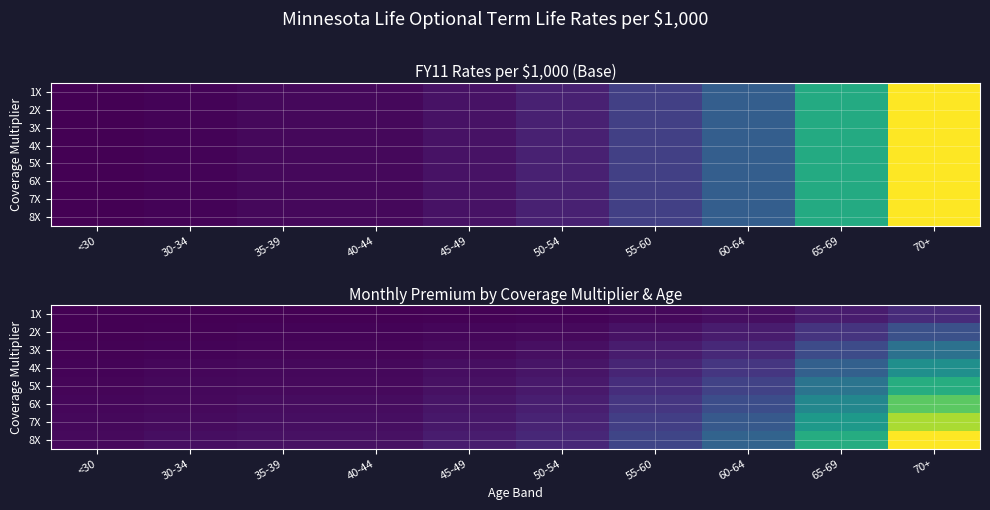

Is it true that 4X equals 3.8 at 60-64?

False